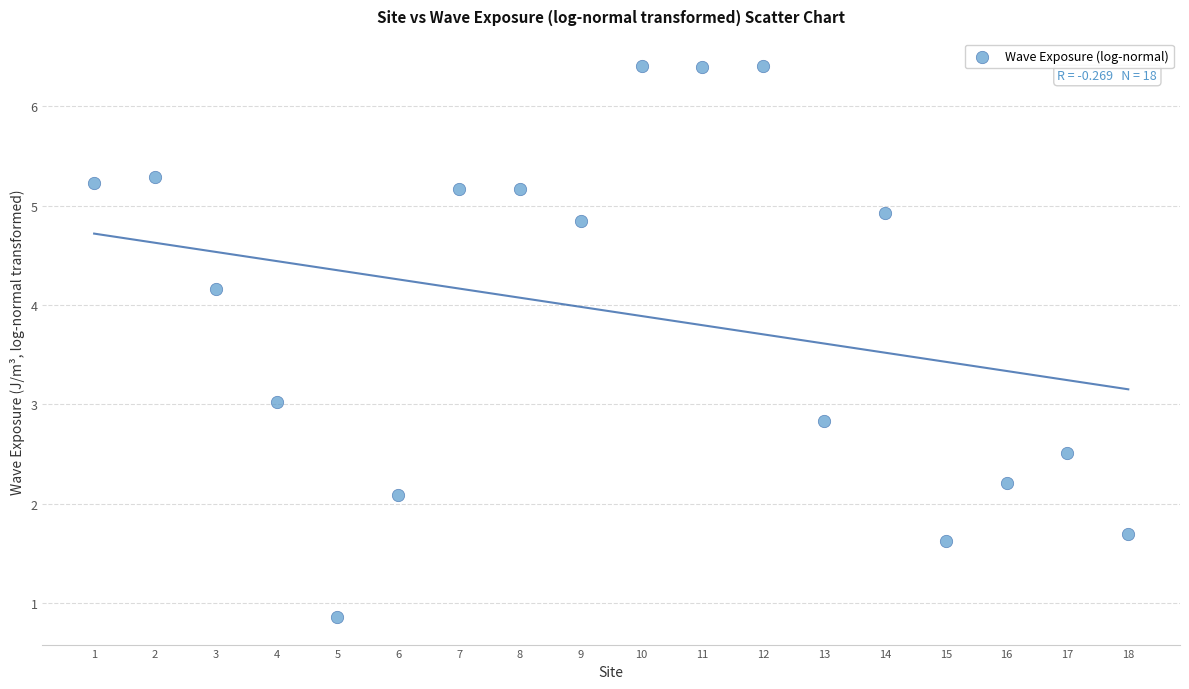

What is the range of X values (max minus min)?

17.0